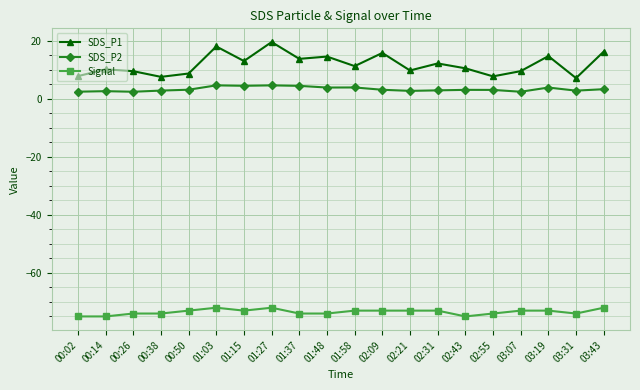

Is the value of Signal at 00:26 greater than the value of SDS_P1 at 02:09?

No